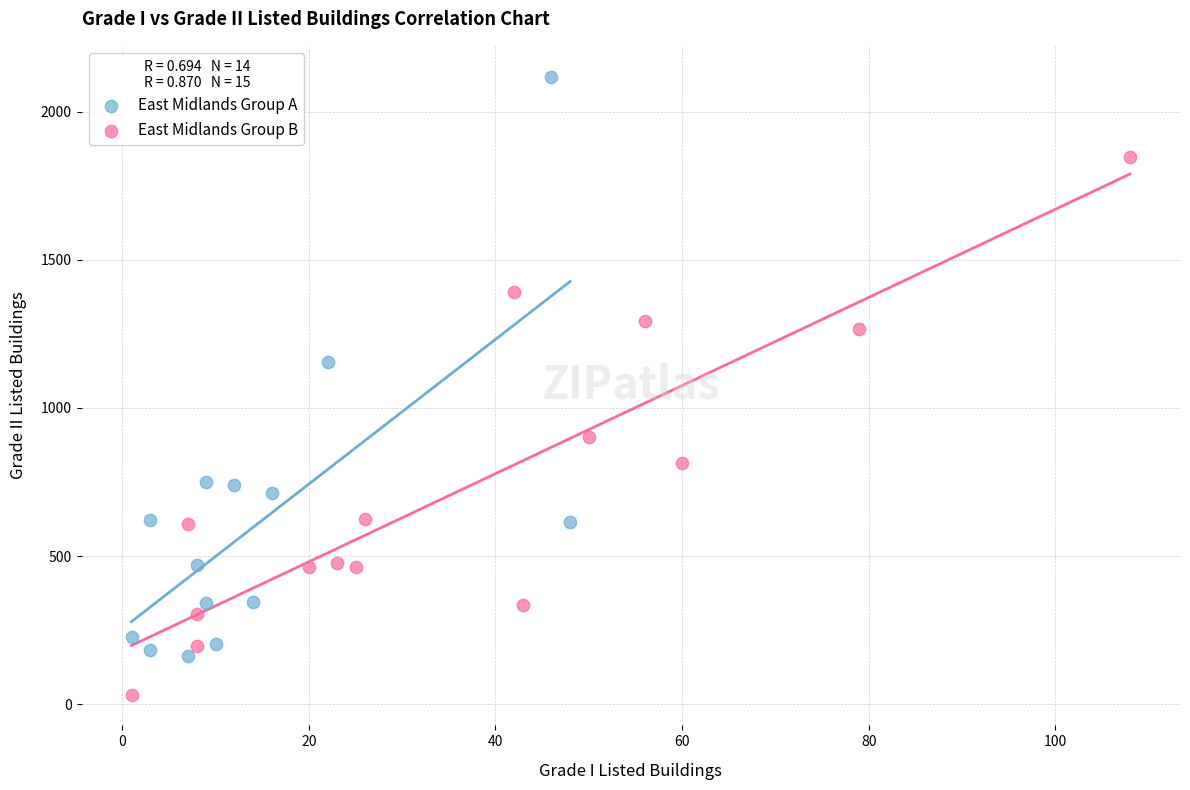

Which series reaches the maximum Y coordinate?

East Midlands Group A